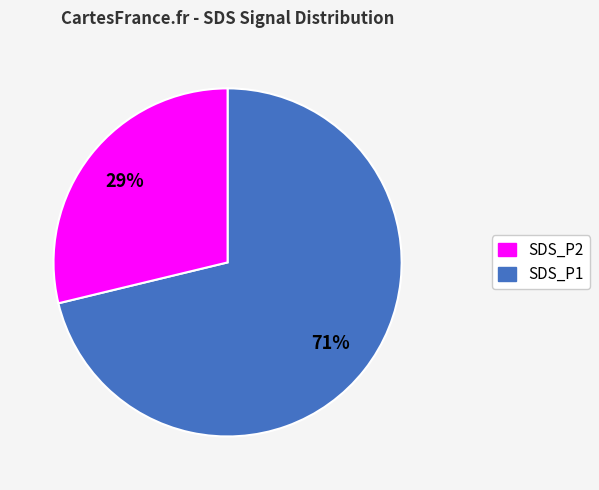

To the nearest percent, what is the difference between the largest and smallest slice percentages?

42%